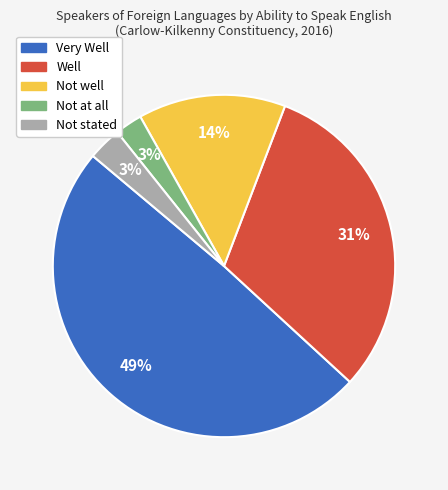

Which slice is the largest?

Very Well